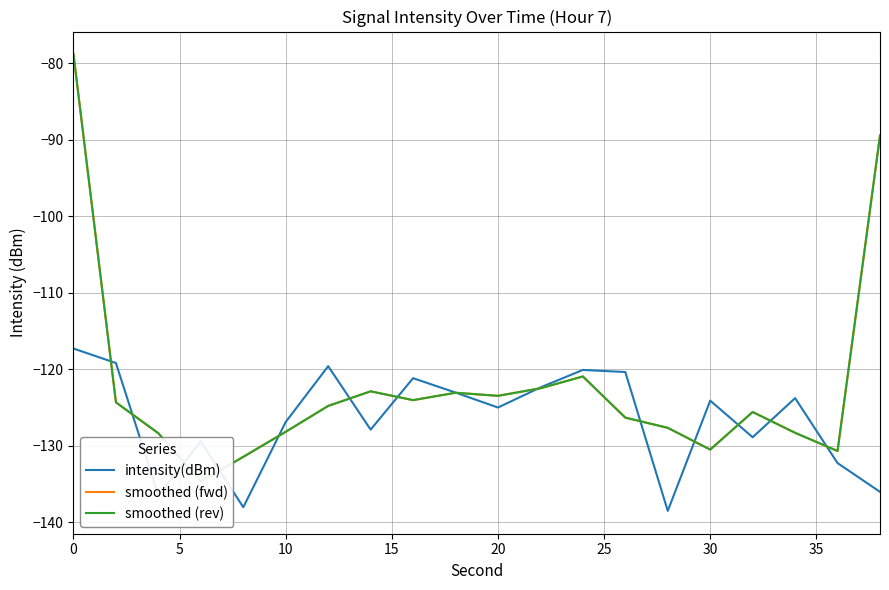

True or false: intensity(dBm) has a value of -206.7 at 20.

False